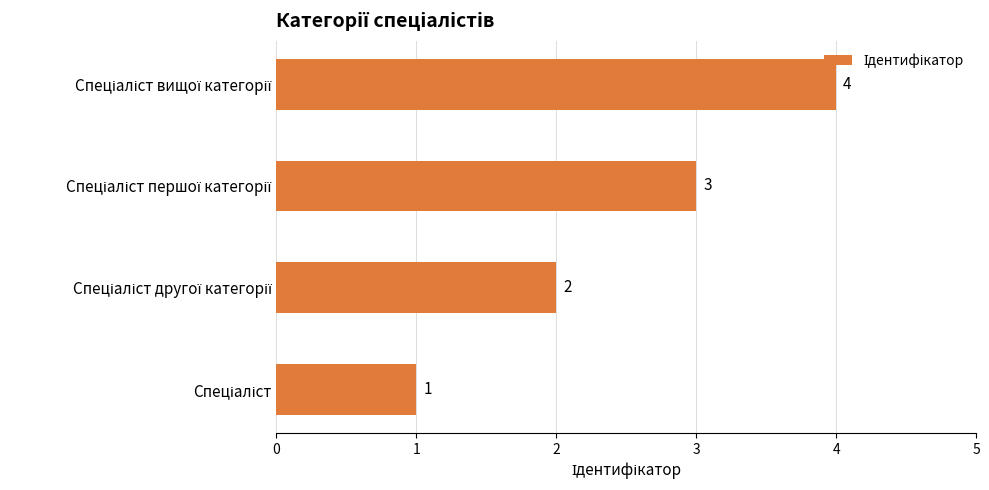

What is the smallest value displayed?

1